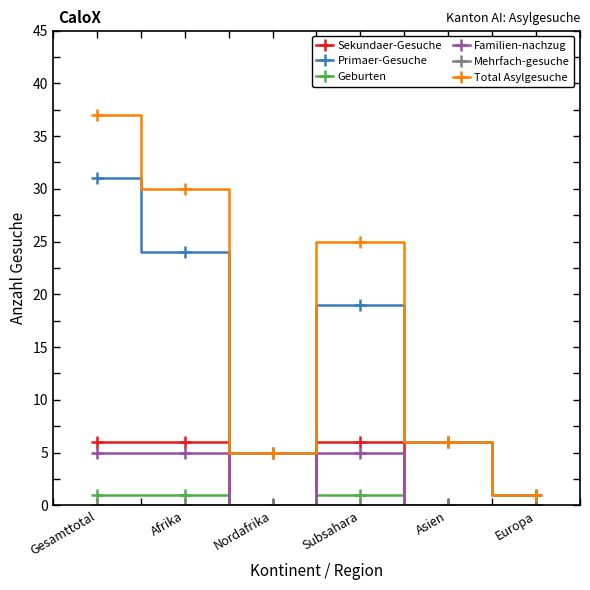

What position from the left is Afrika?

2